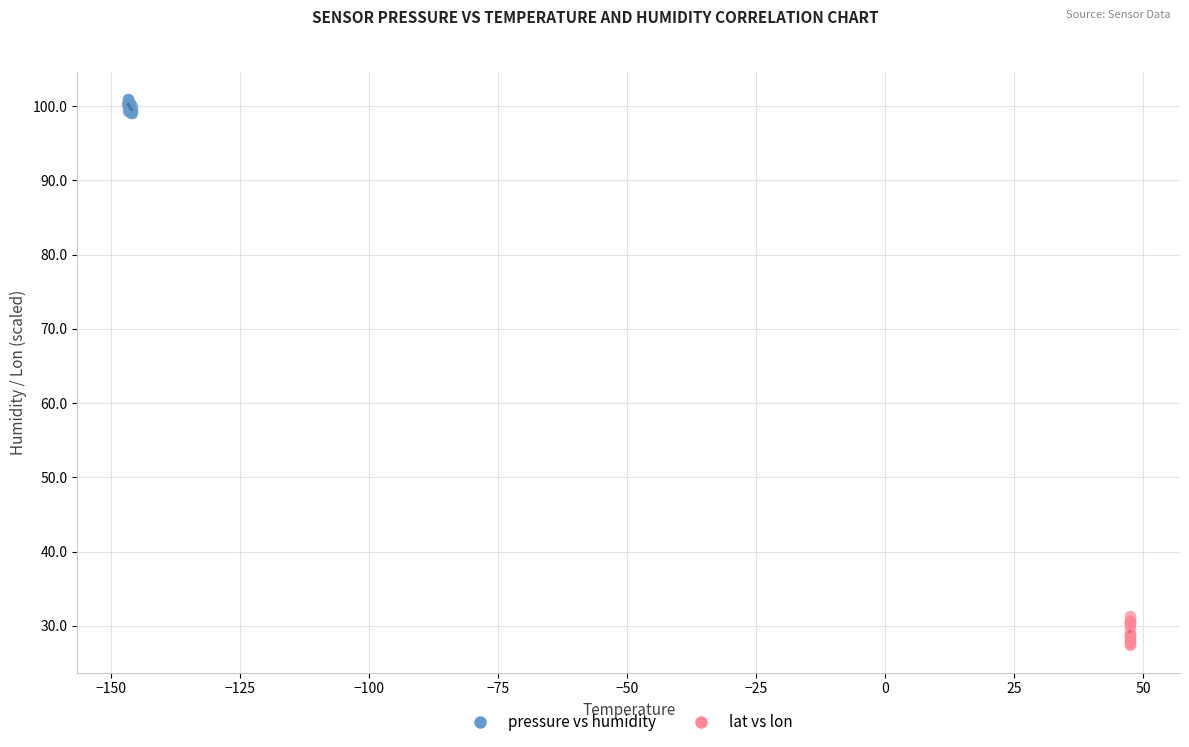

Which series has the widest spread of Y values?

lat vs lon